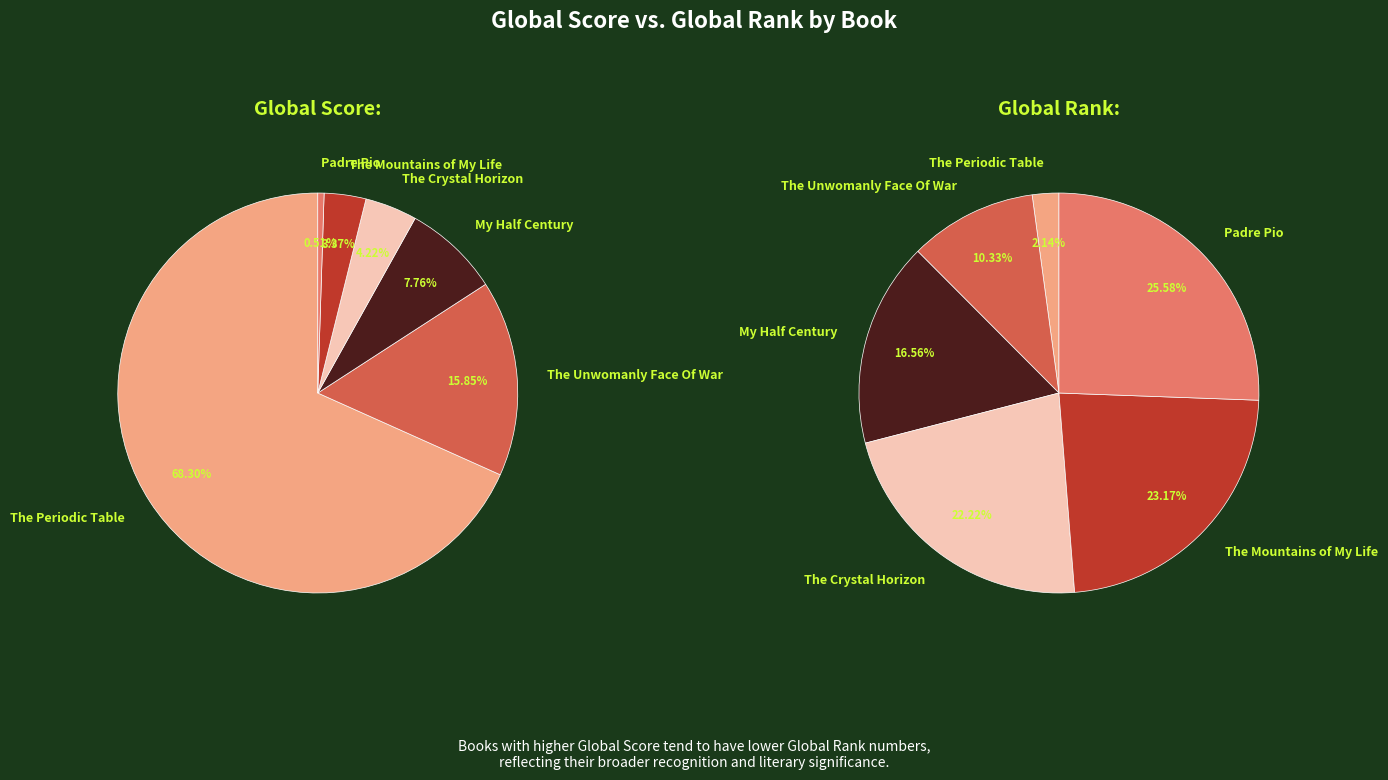

Between My Half Century and Padre Pio, which series saw the biggest shift?

Global Rank